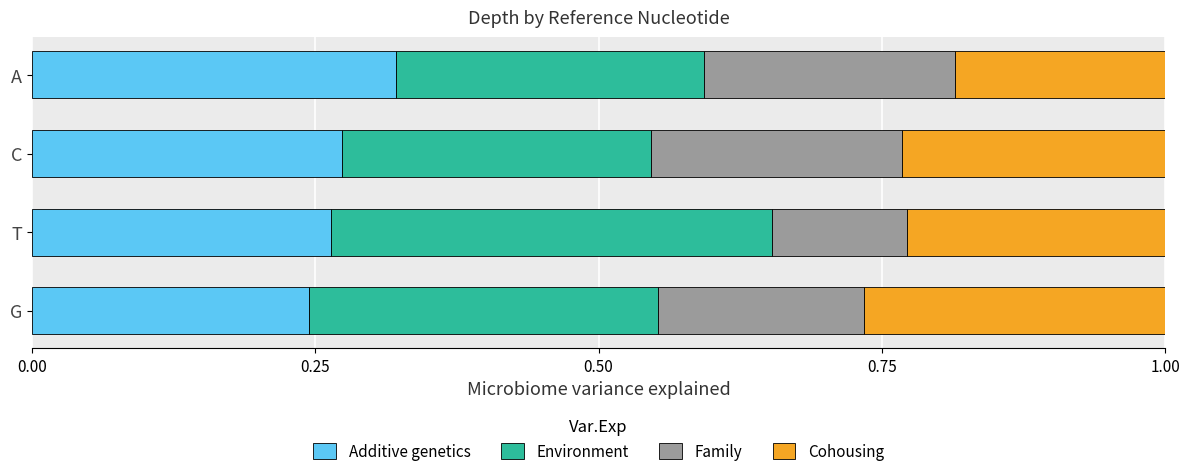

What is the total value across all series at G?

1.0